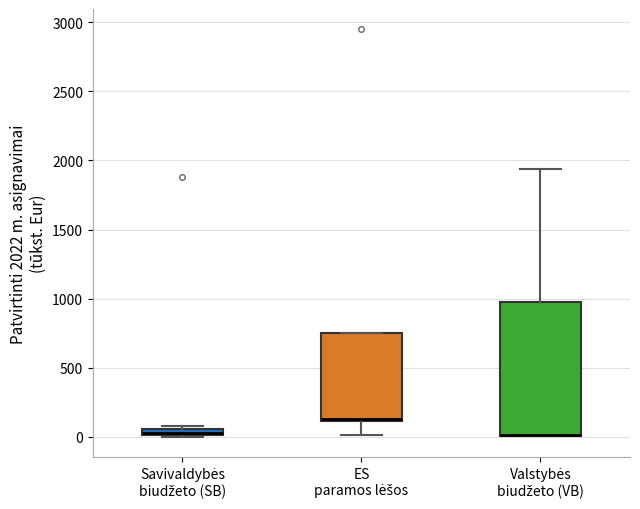

Comparing the boxes themselves (not the whiskers), which one is the tallest?

Valstybės biudžeto (VB)